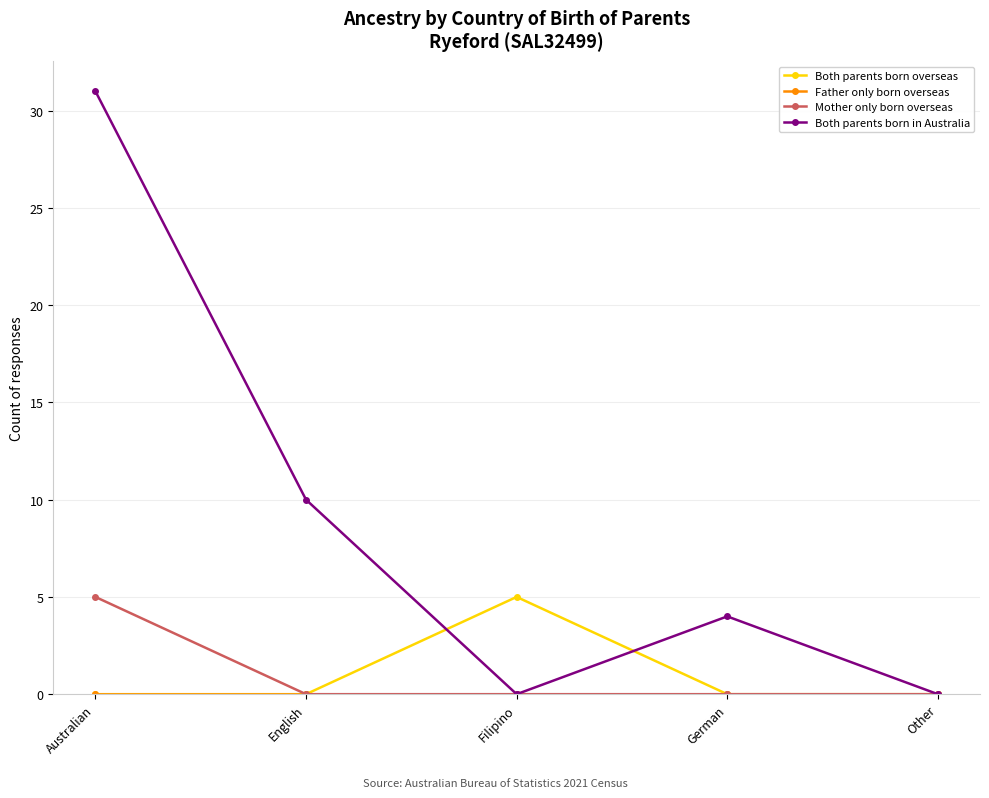

In Both parents born in Australia, how many points are lower than both neighbors (excluding endpoints)?

1